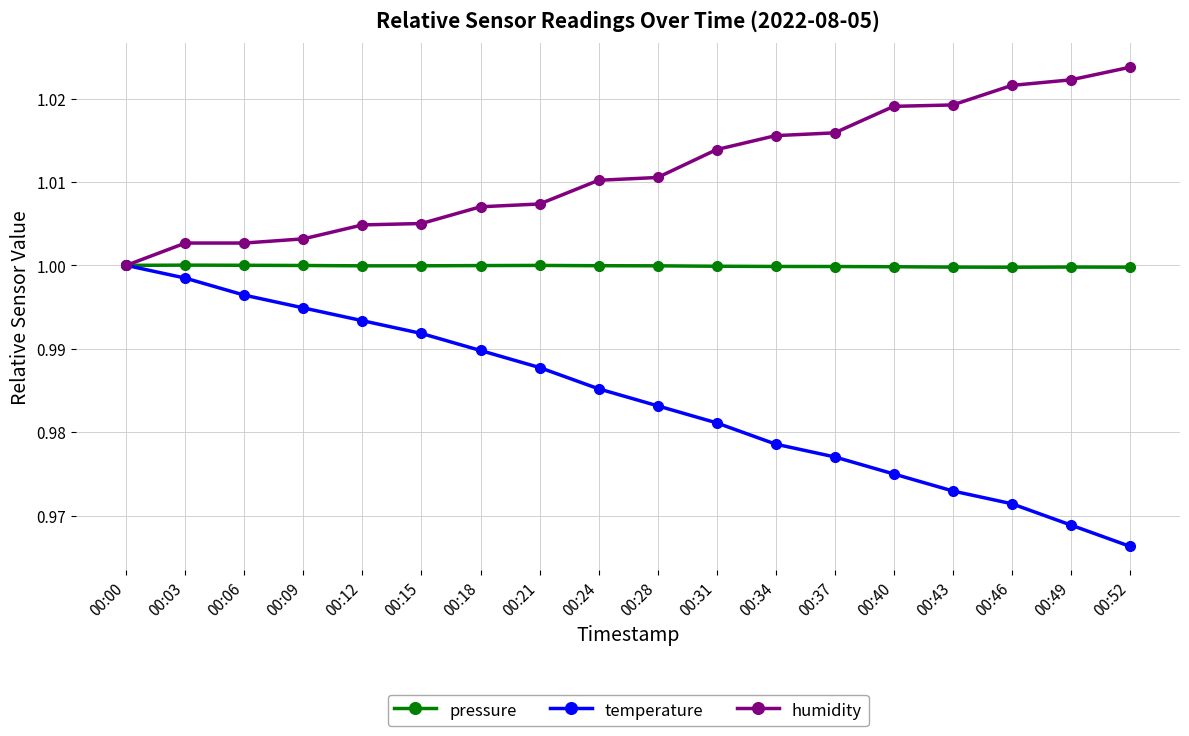

List the series in order of their overall mean, lowest first.

temperature, pressure, humidity